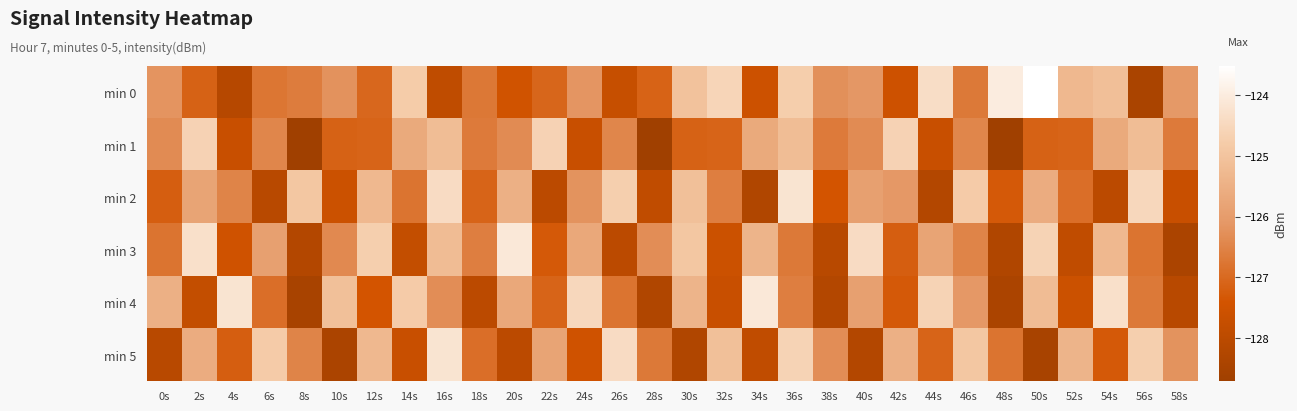

How many categories are shown in the chart?

30